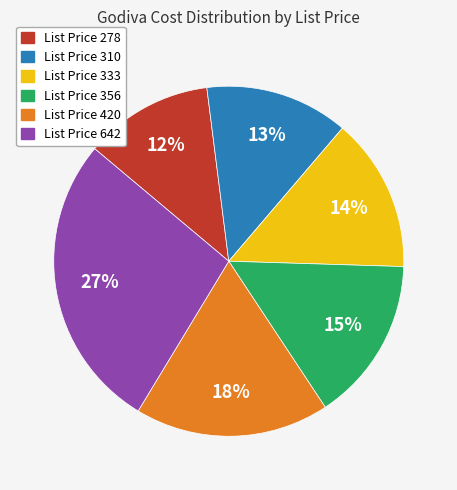

Is there any slice that represents more than half of the pie?

No